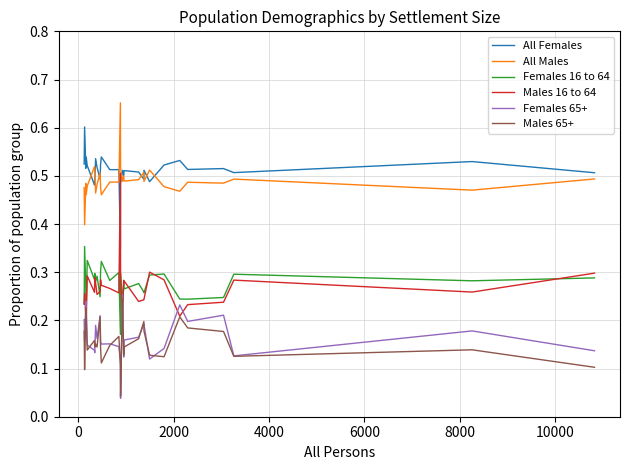

True or false: All Females and Females 65+ cross at least once.

False